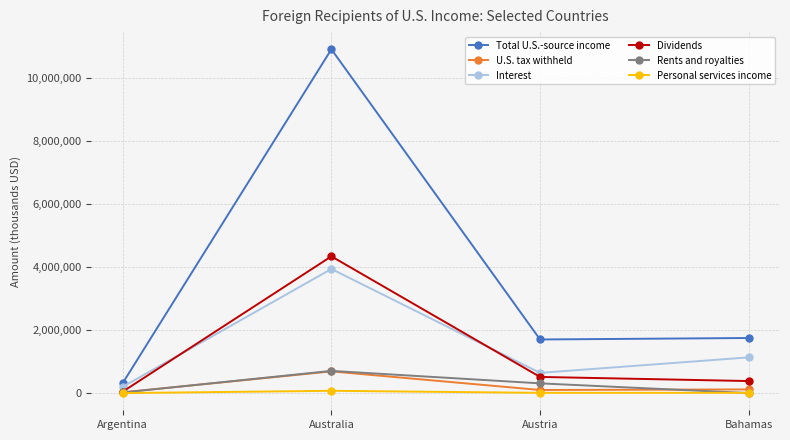

At which category does U.S. tax withheld reach its first local peak?

Australia